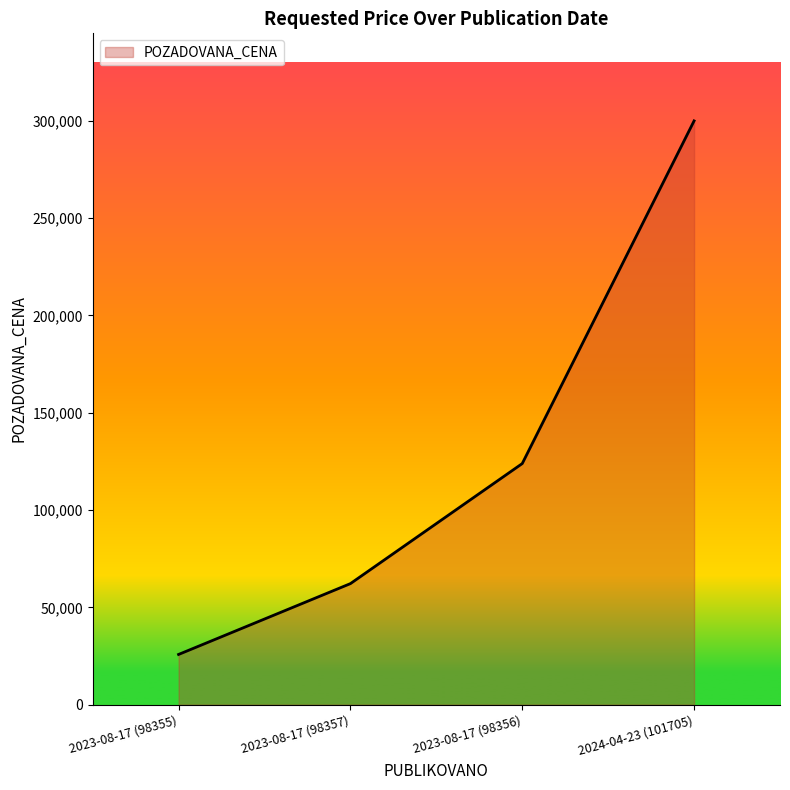

What is the average value?

127975